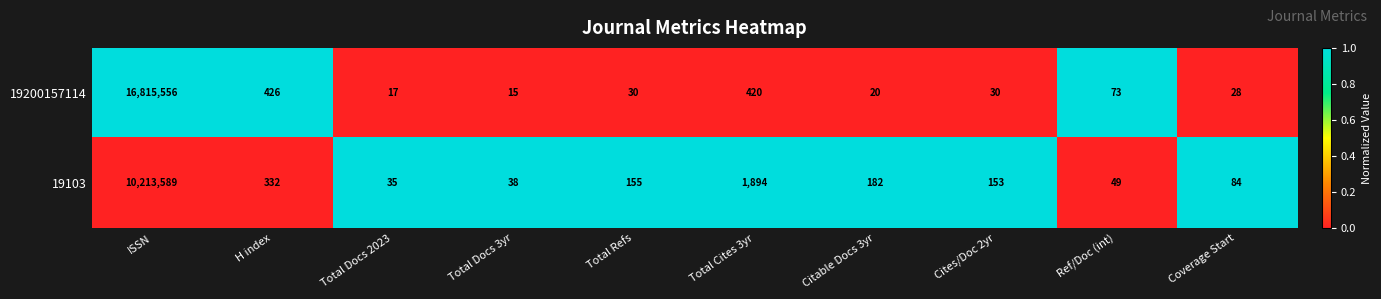

Which label corresponds to the largest value in the chart?

ISSN